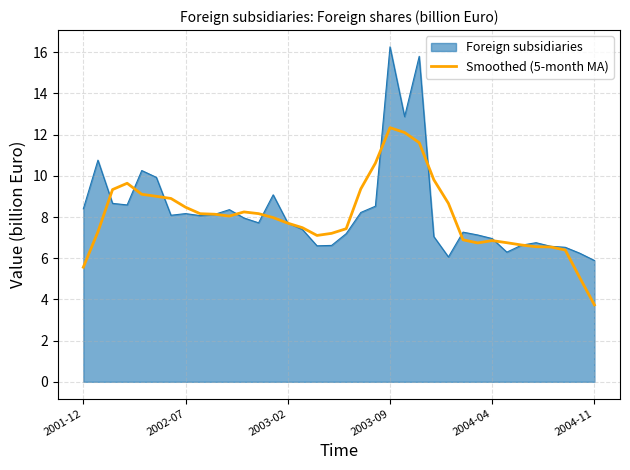

Which series has the largest range (max minus min)?

Foreign subsidiaries